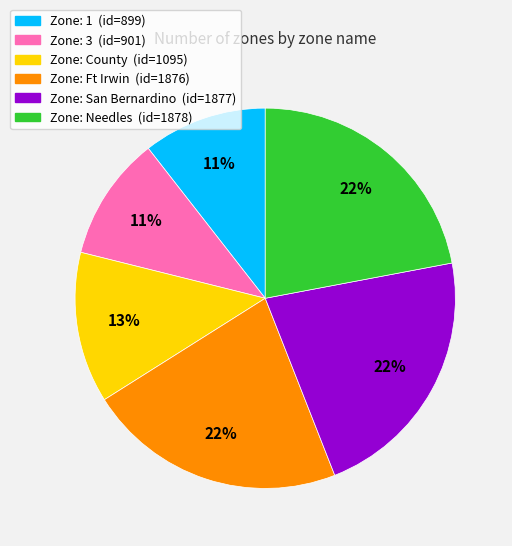

To the nearest percent, what is the average slice percentage?

17%